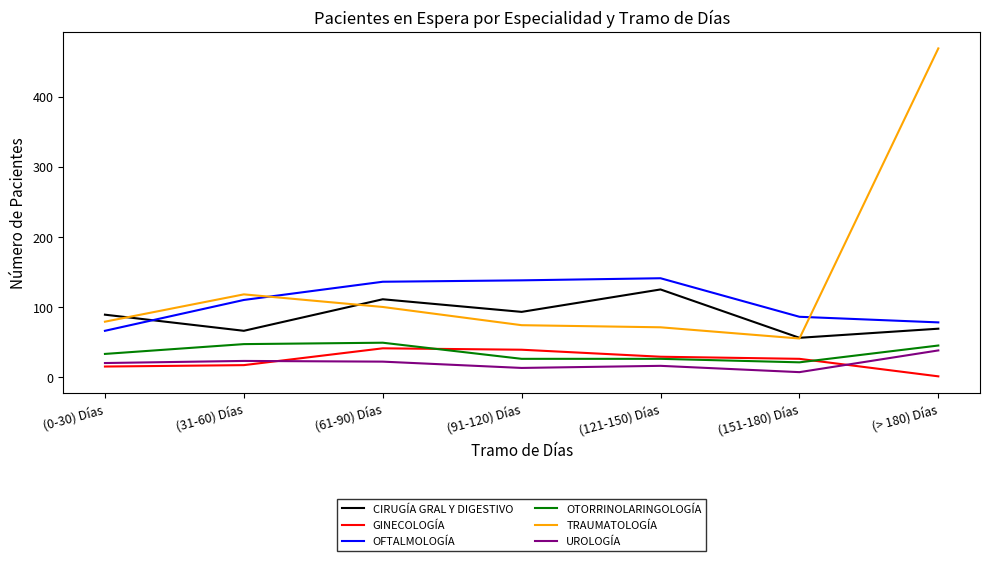

What is the difference between the maximum and second lowest values in the OTORRINOLARINGOLOGÍA series?

23